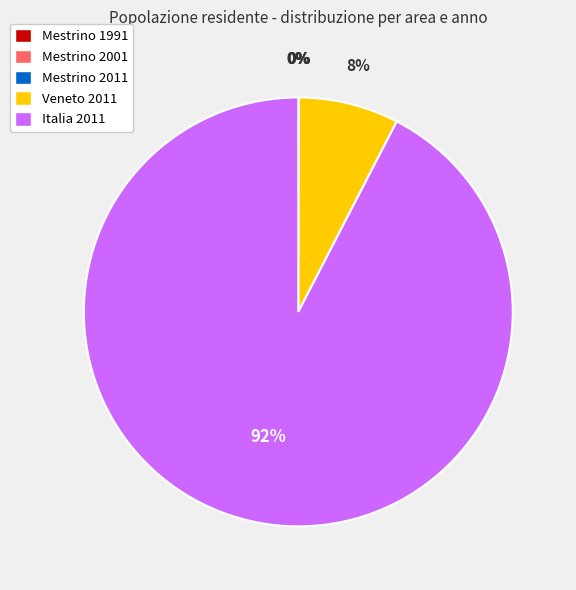

To the nearest percent, what is the average slice percentage?

20%